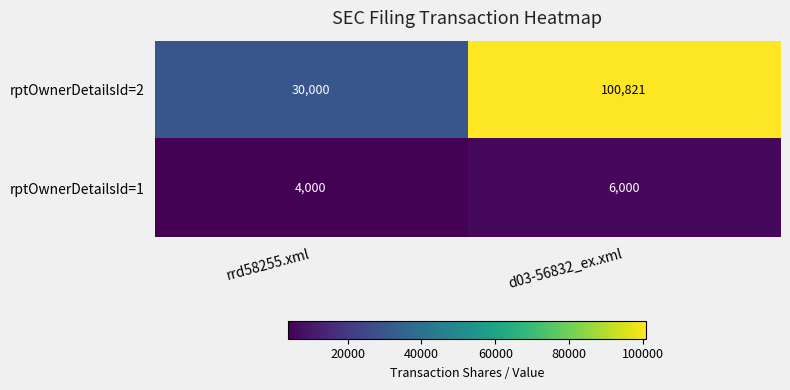

At which label is rptOwnerDetailsId=1 closest to 5000?

rrd58255.xml